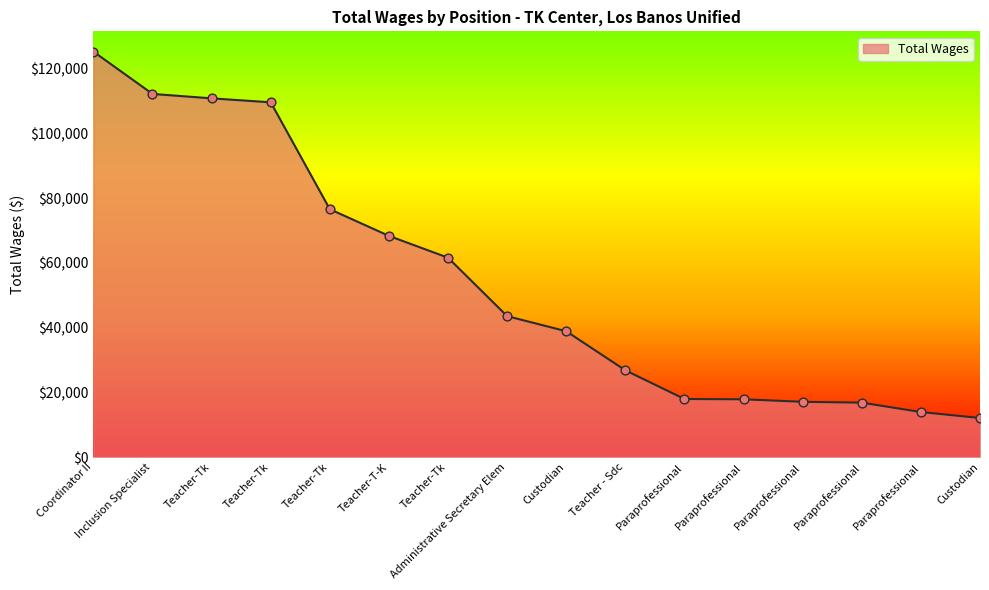

What is the change in value from Coordinator II to Teacher-T-K?

-56950